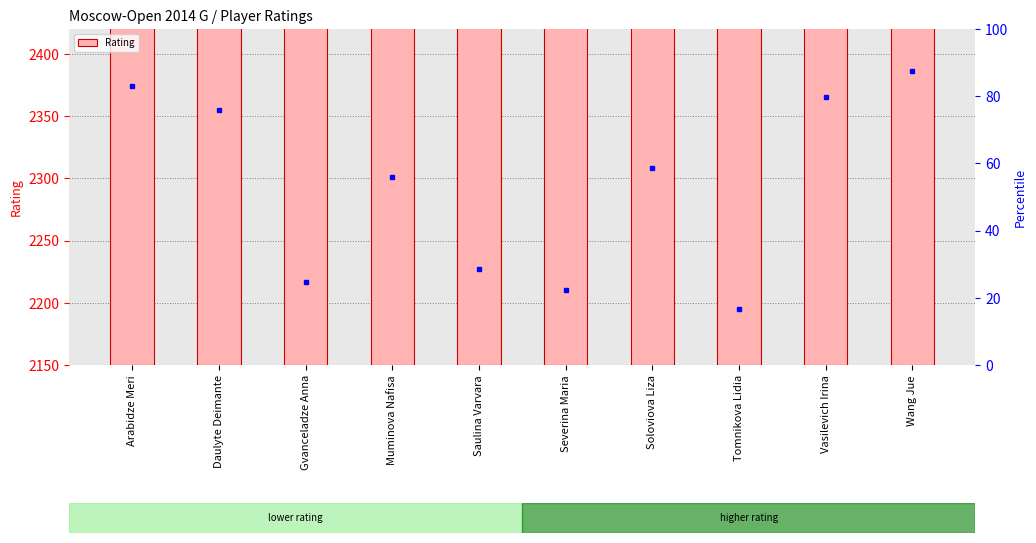

Reading left to right, what are all the values shown in this chart?

2374	2355	2217	2301	2227	2210	2308	2195	2365	2386